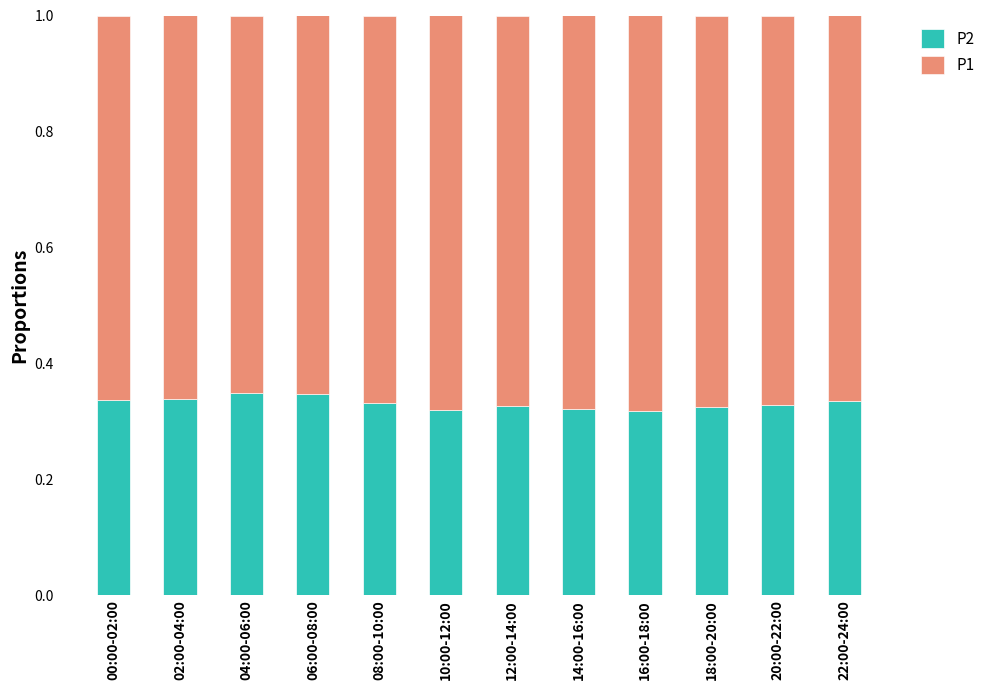

What is the total value across all series at 04:00-06:00?

1.0